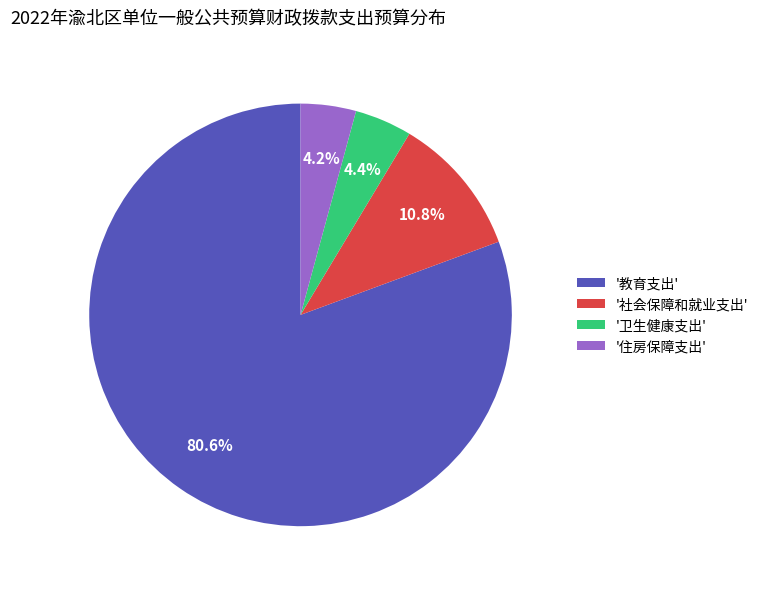

What is the largest slice in the pie chart?

'教育支出'